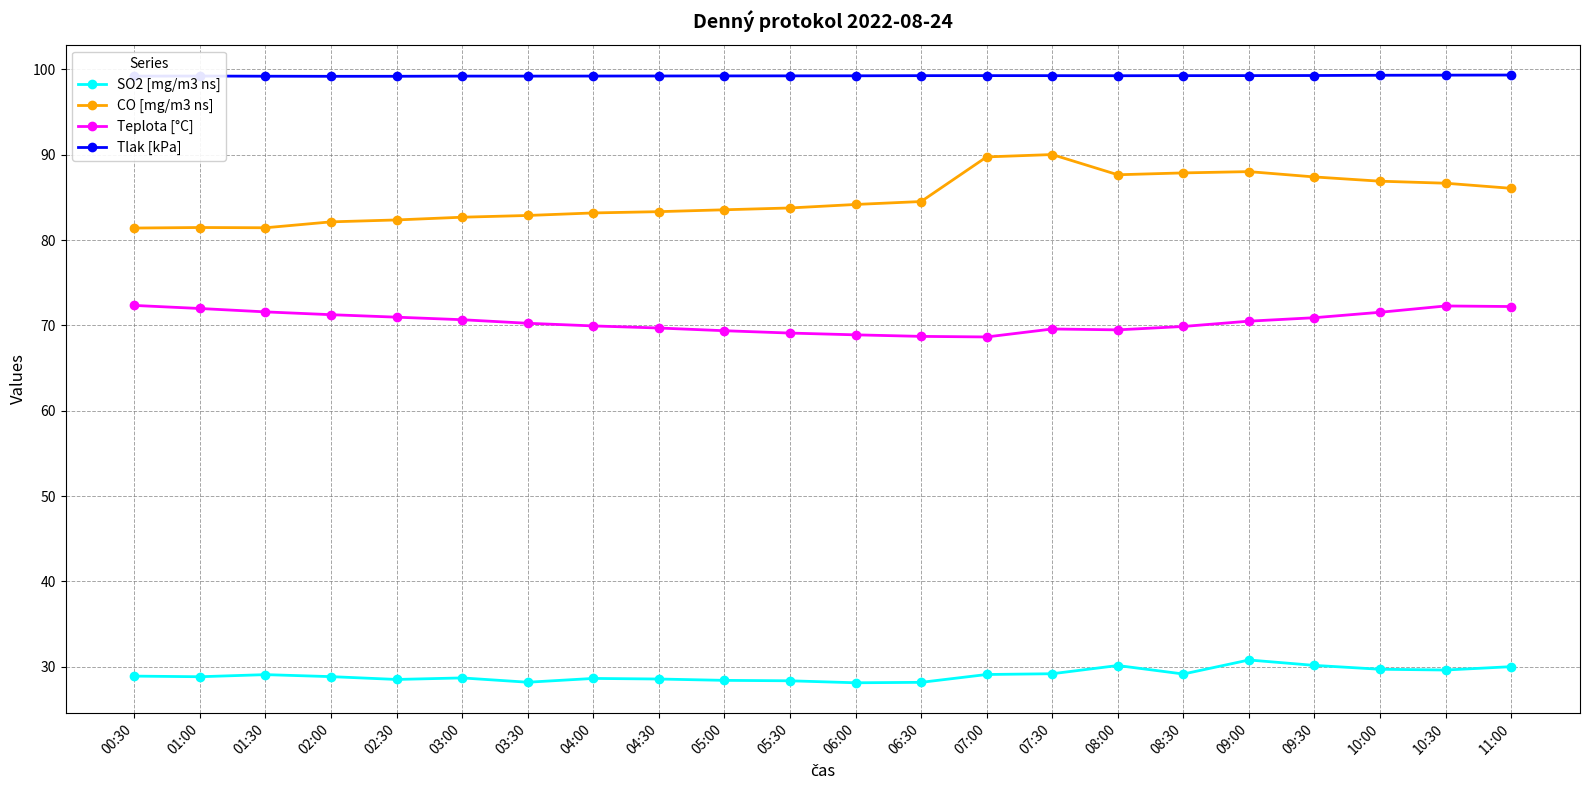

What is the difference between the second highest and second lowest values in the Teplota [°C] series?

3.6